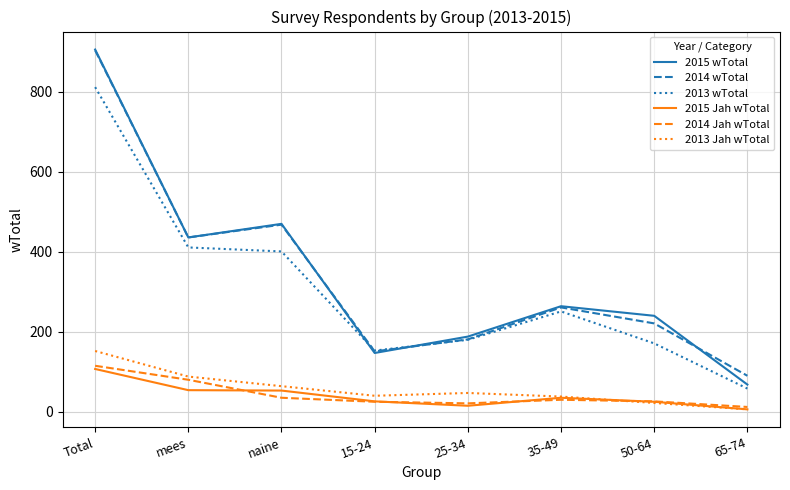

Which category has the lowest value across all series?

65-74